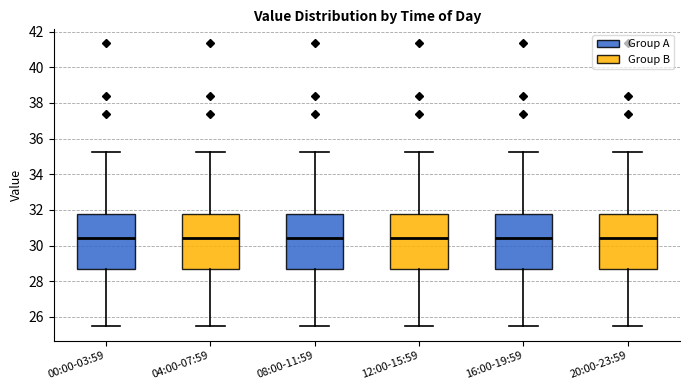

Reading left to right, read every box against the y-axis: the position of its median line, the range the box covers, and the ends of its whiskers. The values are not printed on the chart, so give them approximately, as read against the axis.

00:00-03:59: median 30.4, box 28.6 to 31.8, whiskers 25.4 to 35.2
04:00-07:59: median 30.4, box 28.6 to 31.8, whiskers 25.4 to 35.2
08:00-11:59: median 30.4, box 28.6 to 31.8, whiskers 25.4 to 35.2
12:00-15:59: median 30.4, box 28.6 to 31.8, whiskers 25.4 to 35.2
16:00-19:59: median 30.4, box 28.6 to 31.8, whiskers 25.4 to 35.2
20:00-23:59: median 30.4, box 28.6 to 31.8, whiskers 25.4 to 35.2